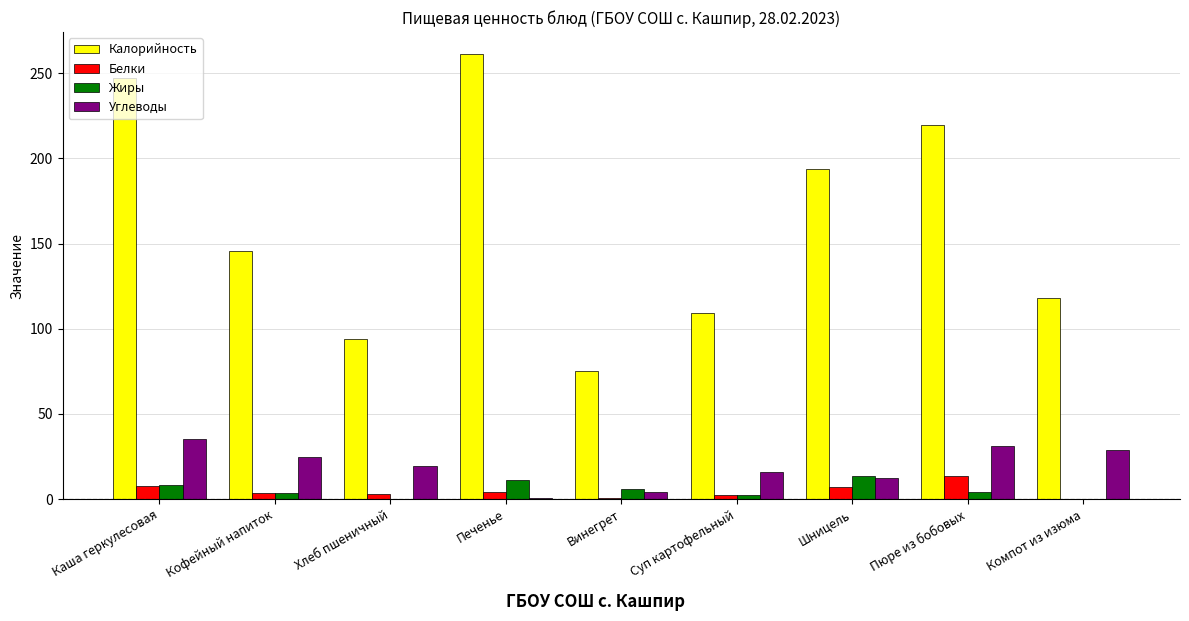

Where does the Жиры series first go above 4?

Каша геркулесовая